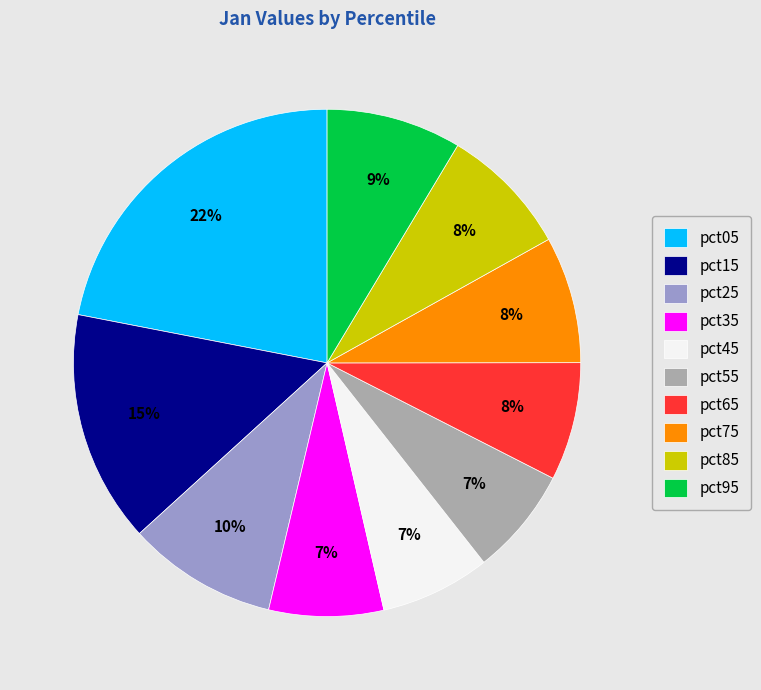

To the nearest percent, what portion does pct55 represent?

7%